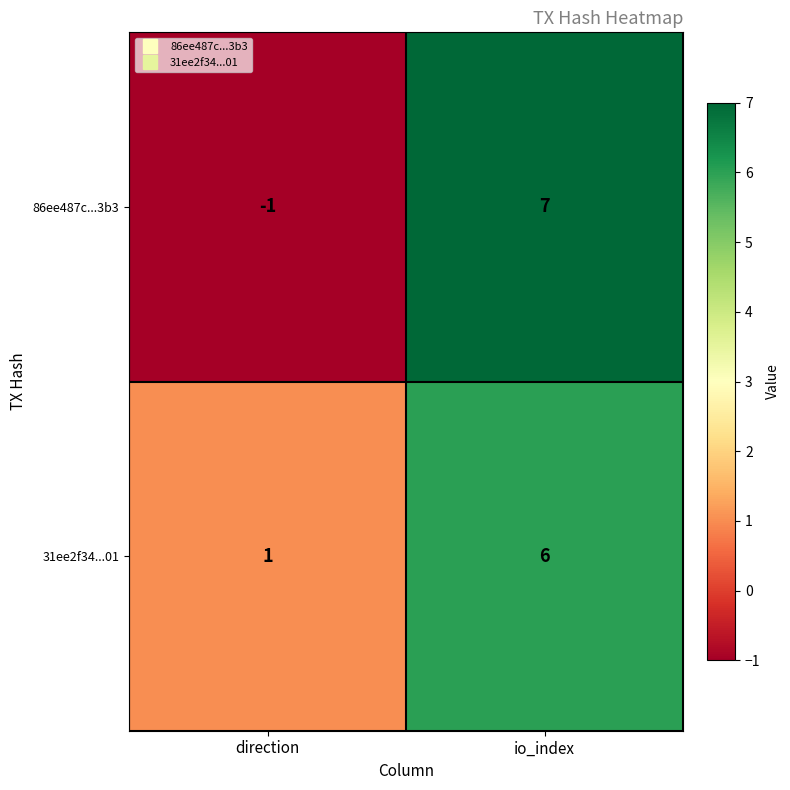

Where is 31ee2f34...01 nearest to the value 3?

direction